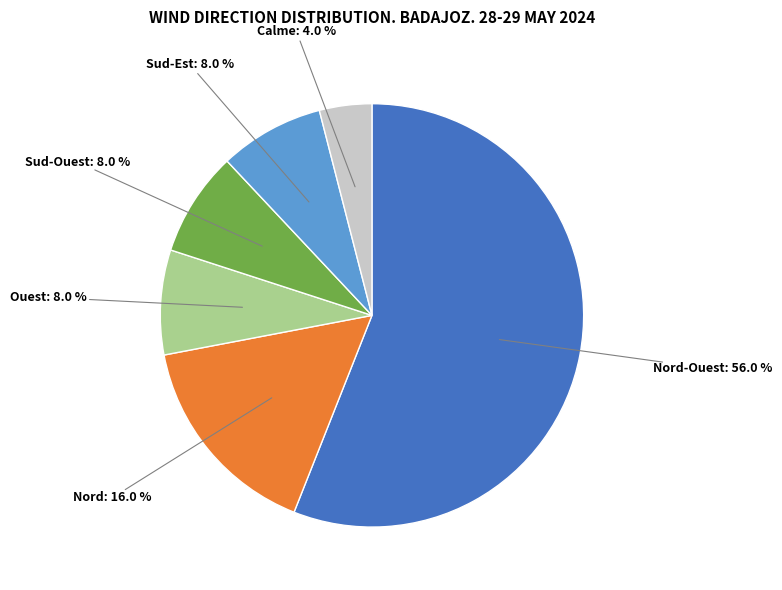

Is there a majority slice in this chart?

Yes